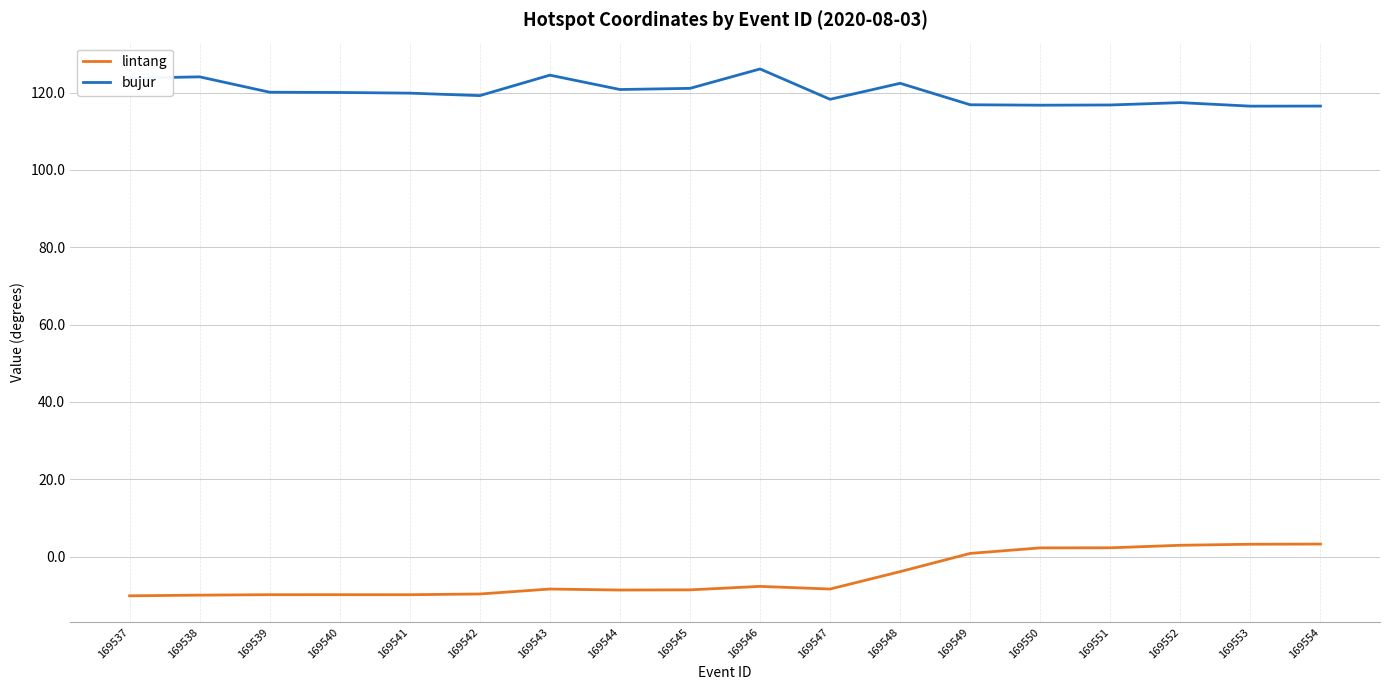

What are all the series names shown in the legend?

lintang, bujur